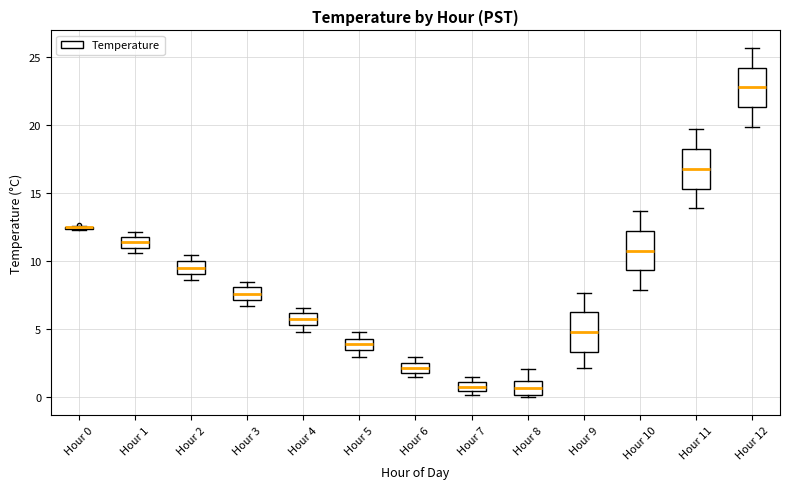

Where does the median line of the box for Hour 12 sit on the y-axis? The values are not printed on the chart, so give them approximately, as read against the axis.

23.0